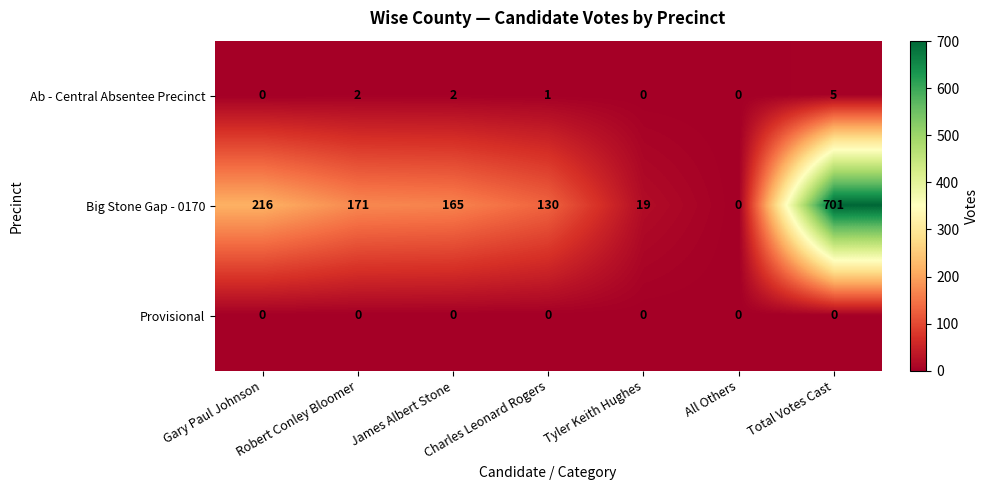

List the series in order of their peak value, highest first.

Big Stone Gap - 0170, Ab - Central Absentee Precinct, Provisional